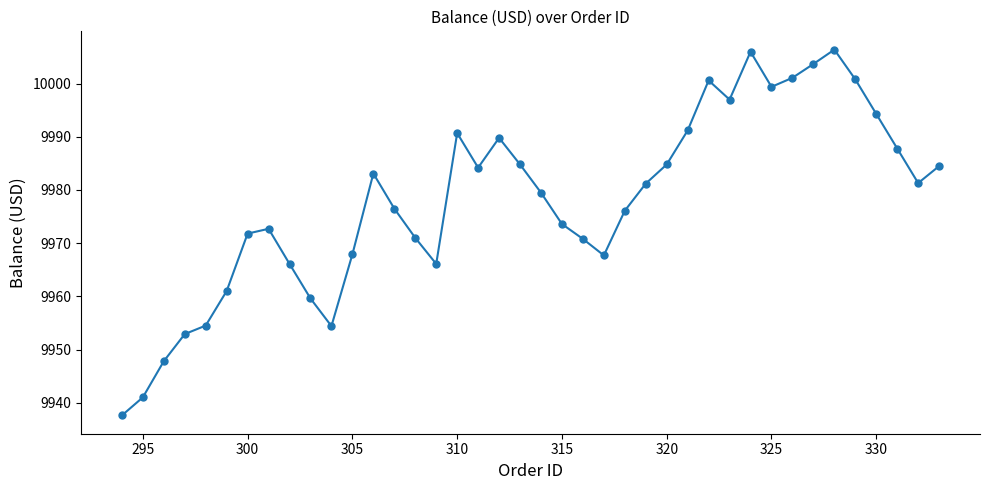

Read the value at 325.

9999.4